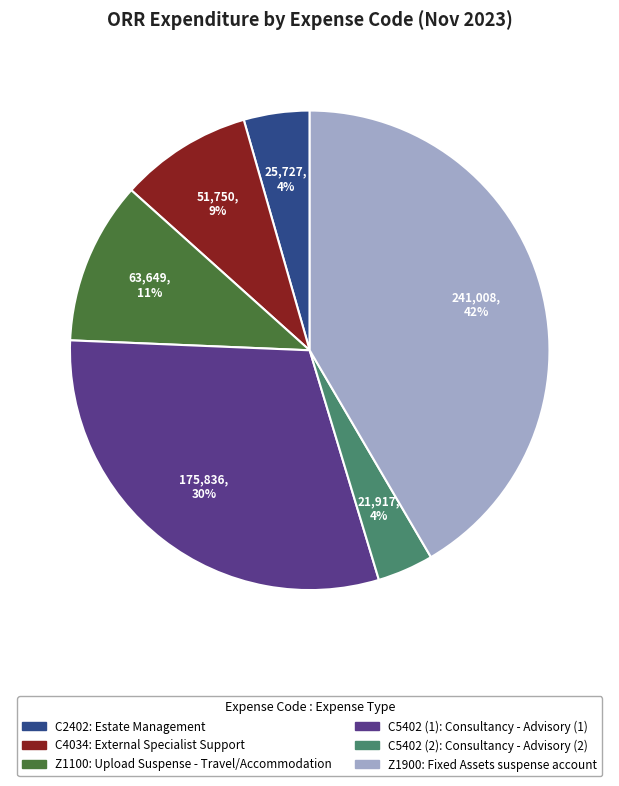

Is there any slice that represents more than half of the pie?

No